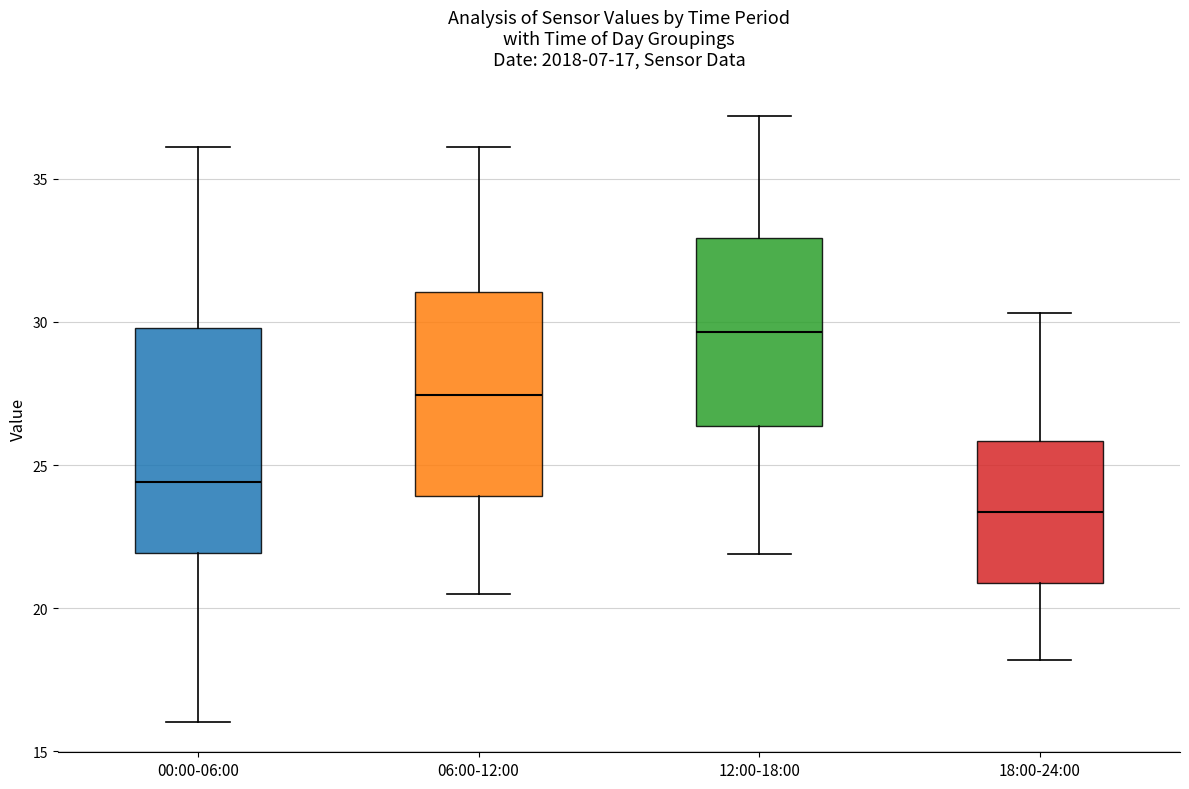

Which box's median line is the highest?

12:00-18:00